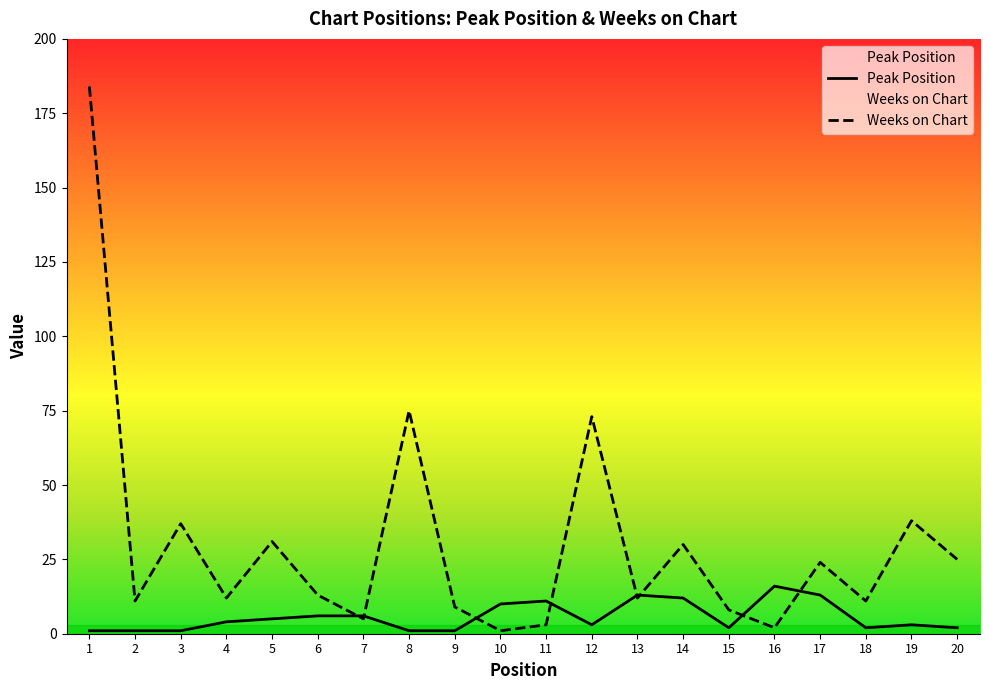

What is the approximate value of Peak Position at 5, to the nearest 5?

5